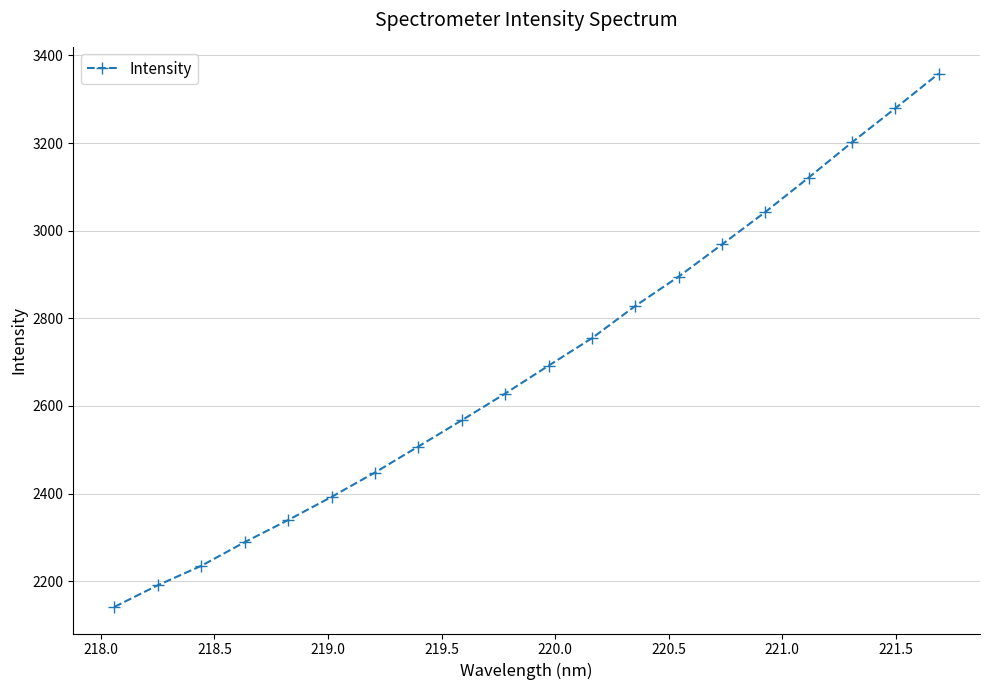

What is the minimum value shown in the chart?

2141.7